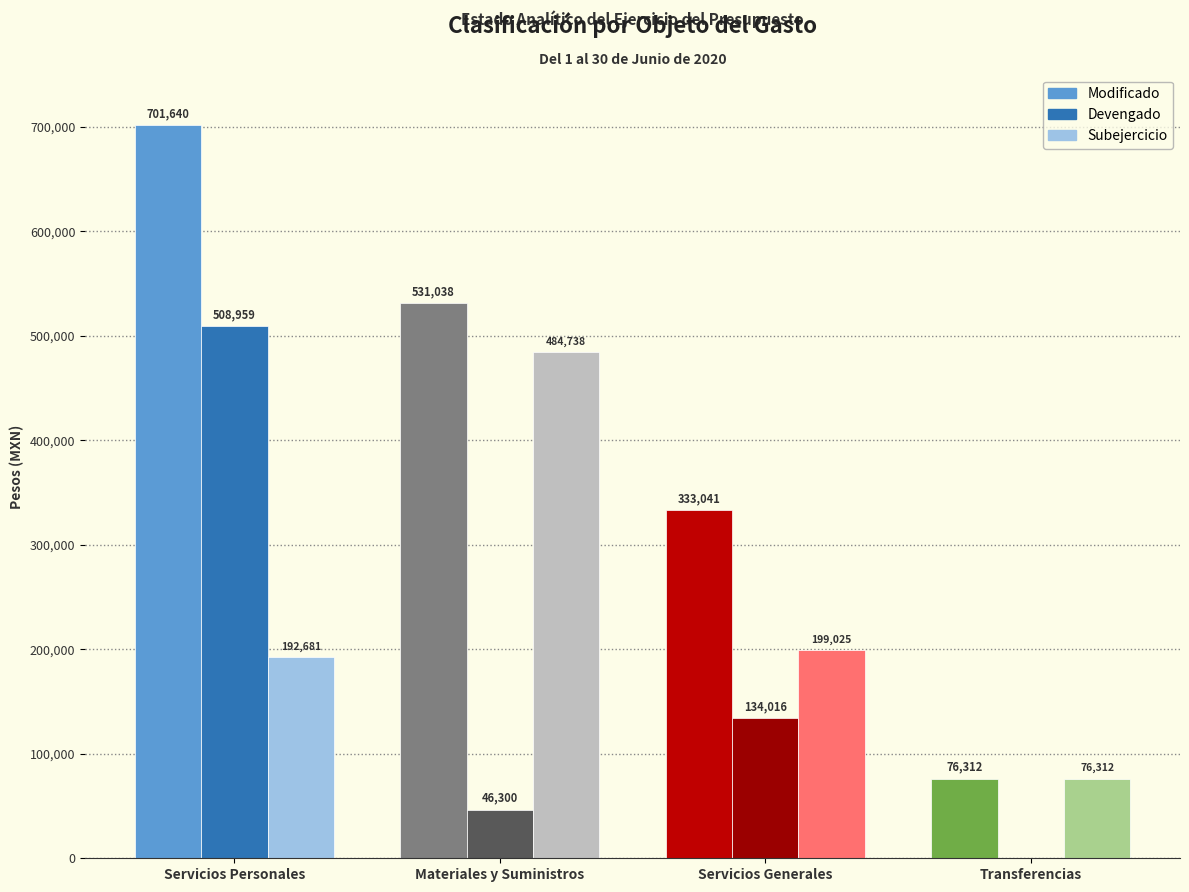

What is the average value of the Subejercicio series?

238189.1